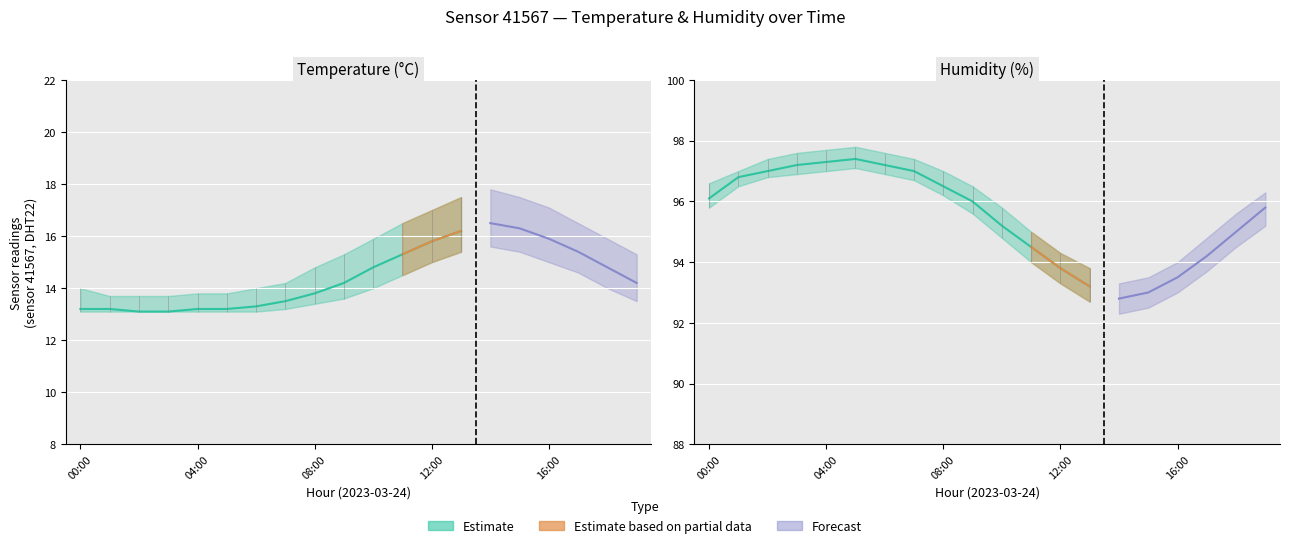

How many data points in humidity are above 96?

9